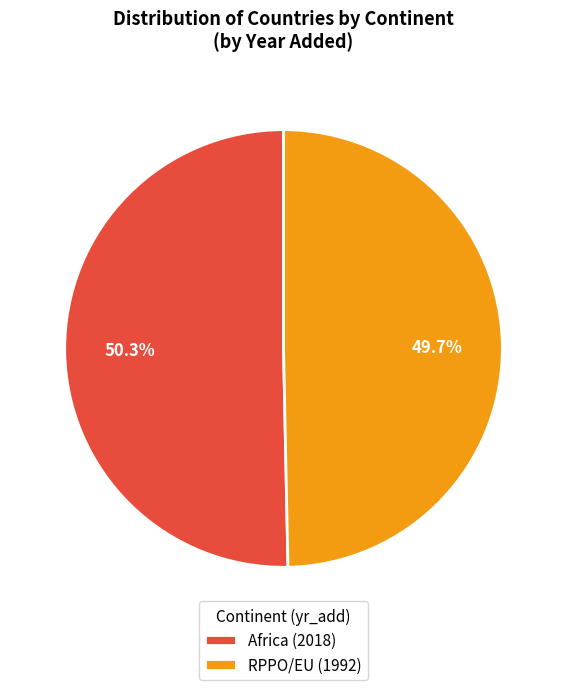

Which slice is the smallest?

RPPO/EU